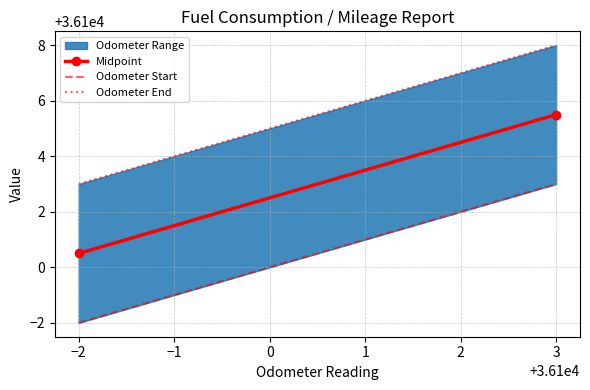

Which series has the largest range (max minus min)?

Midpoint